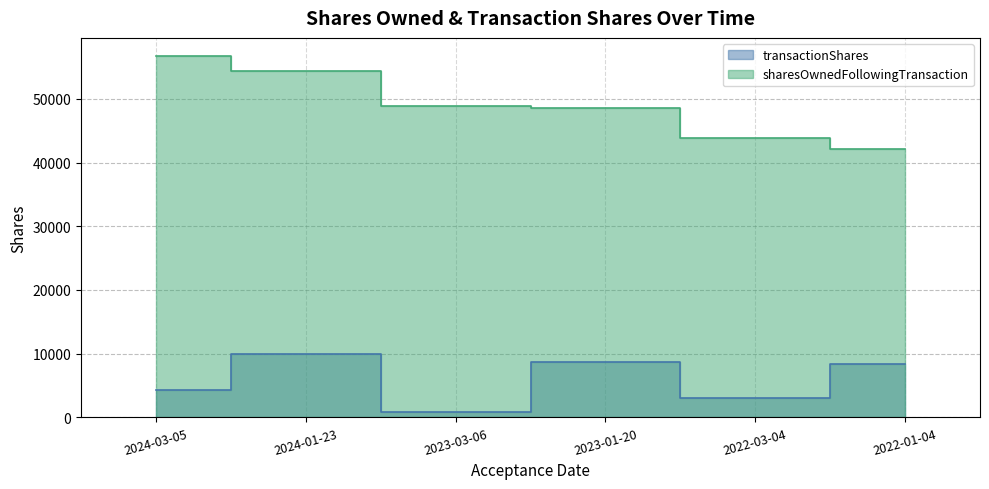

Reading left to right, list all the values displayed in this chart.

transactionShares: 4303	9901	771	8705	3086	8350
sharesOwnedFollowingTransaction: 56725	54322	48909	48480	43853	42145